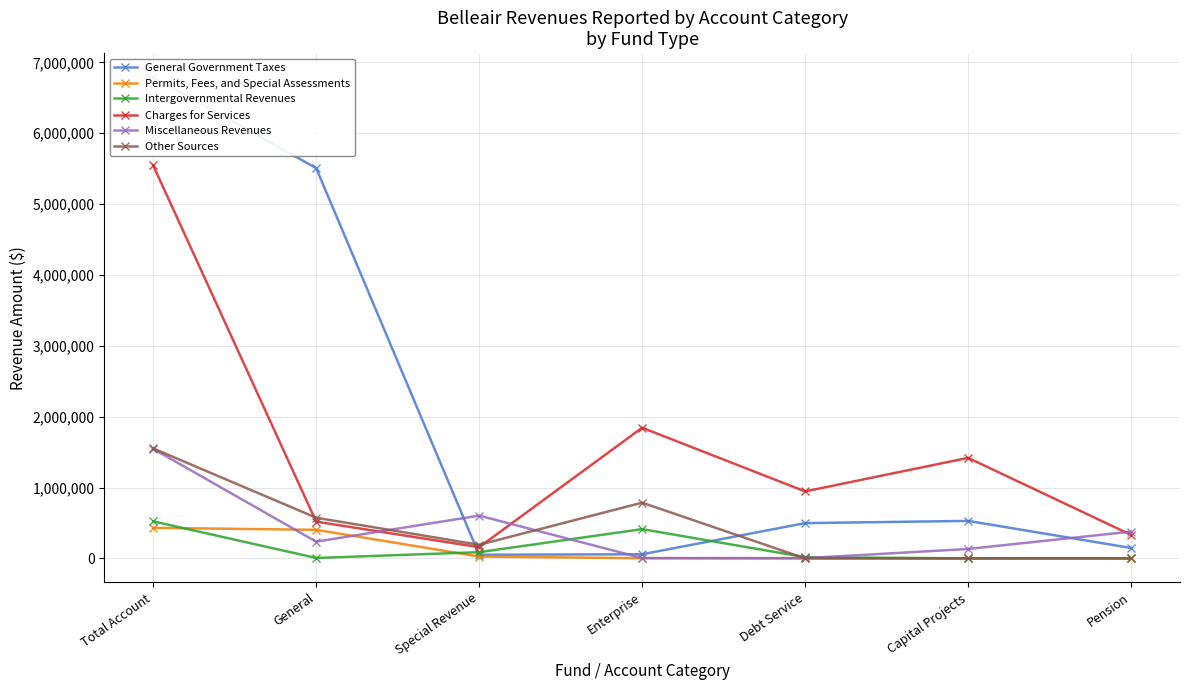

What is the sum of the Intergovernmental Revenues values at Total Account and Pension?

522571